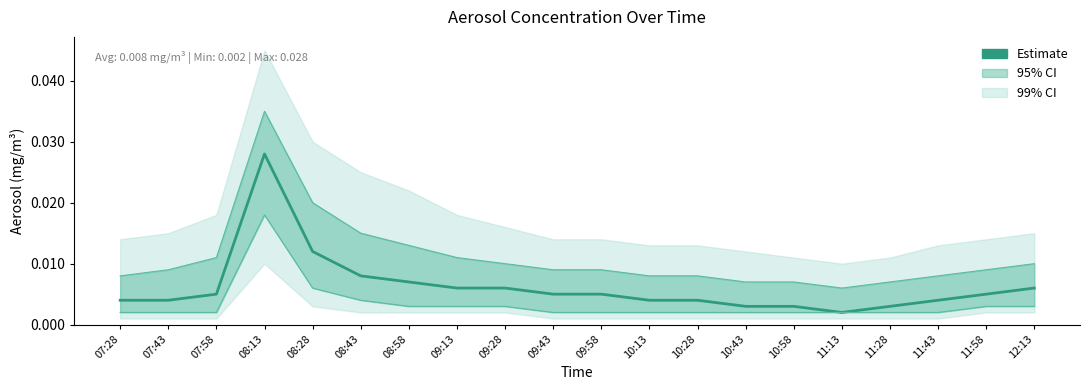

What is the sum of all values?

0.1